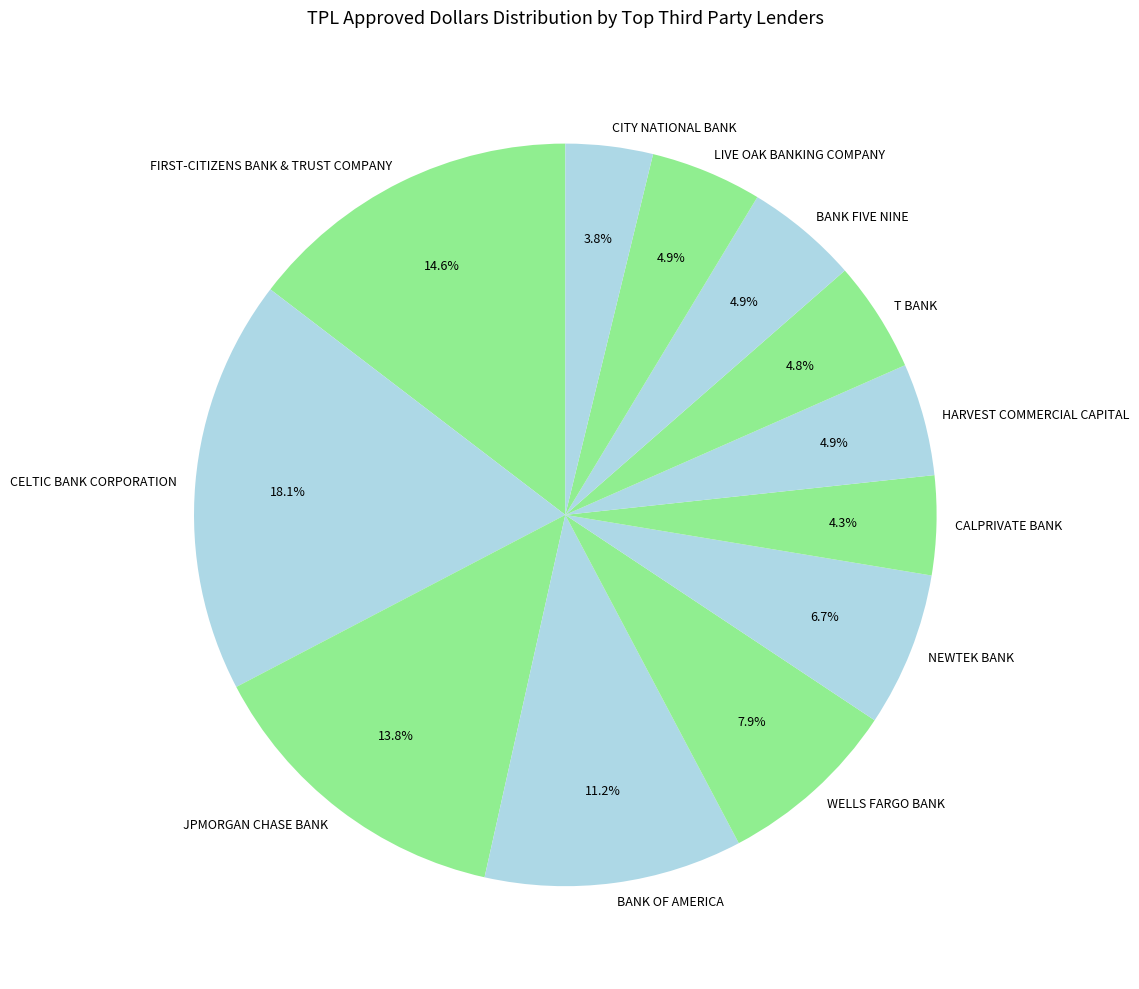

The CALPRIVATE BANK slice represents 4% of the pie. True or false?

True